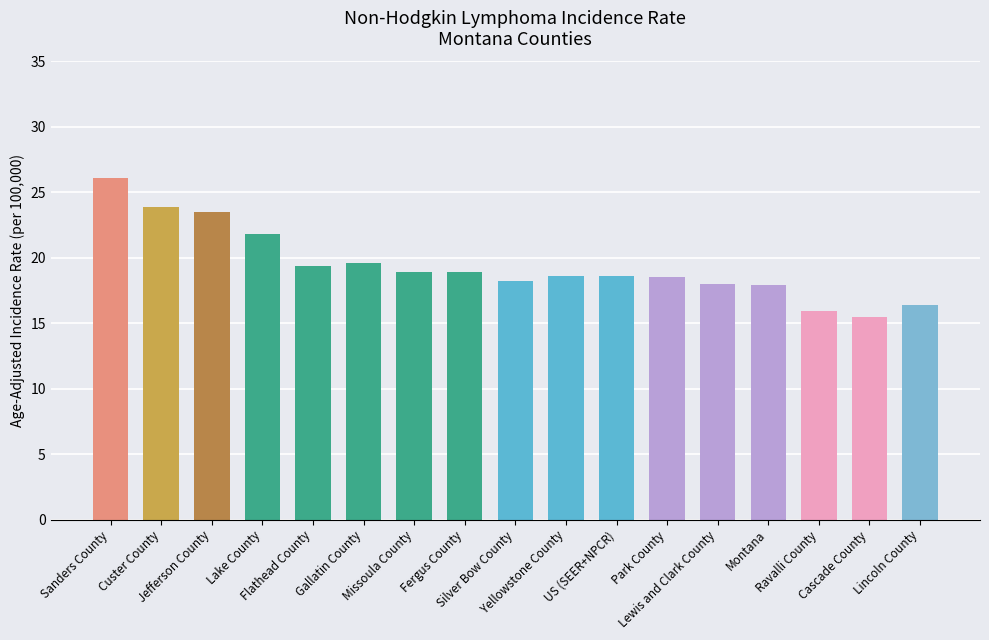

The chart shows a value of 6.3 at Park County. True or false?

False